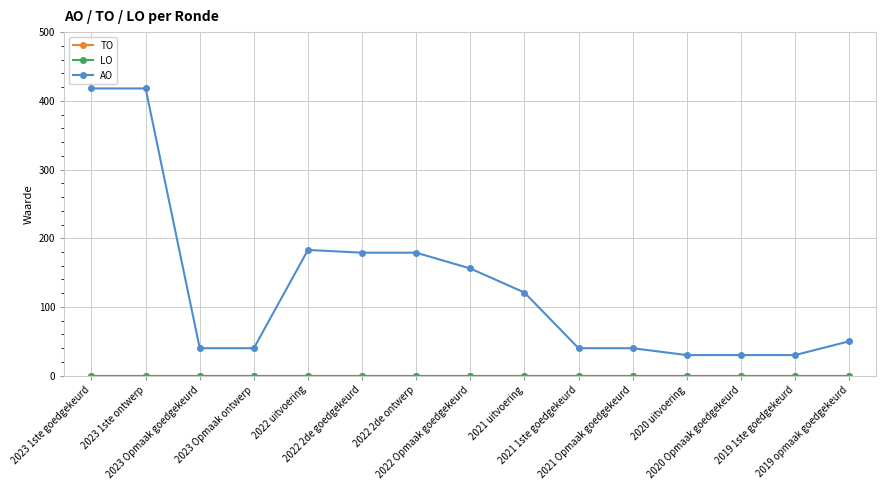

Does the chart have visible grid lines?

Yes